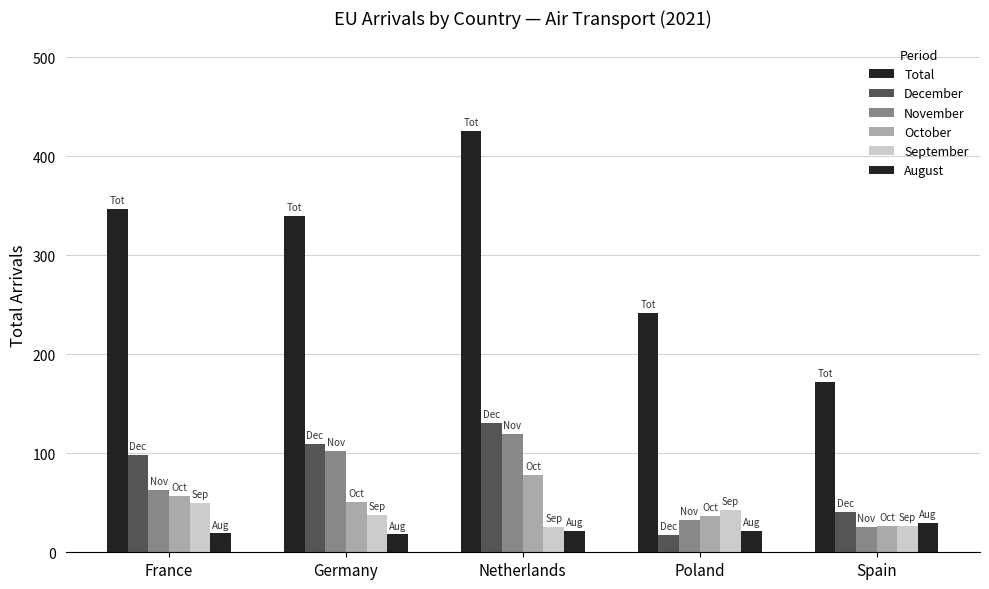

At how many categories does at least one series exceed 155?

5